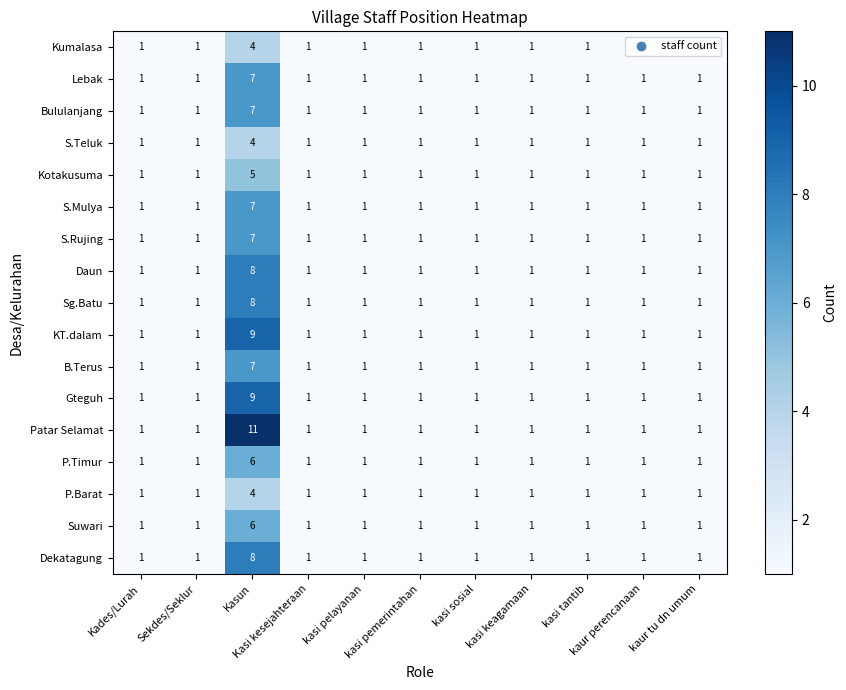

What is the maximum value for S.Mulya?

7